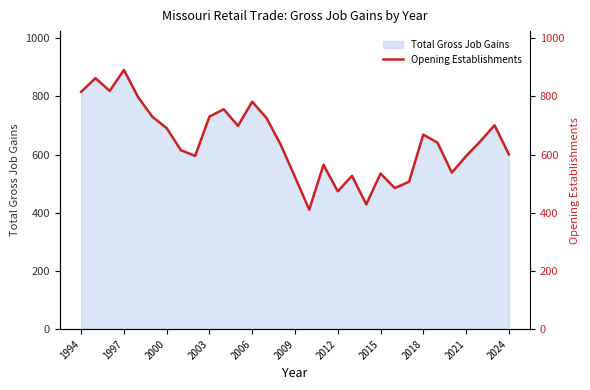

Reading left to right, what are all the values shown in this chart?

816	863	819	891	797	730	691	615	596	731	756	699	782	726	634	523	411	565	474	527	429	535	485	507	669	641	538	595	646	701	601